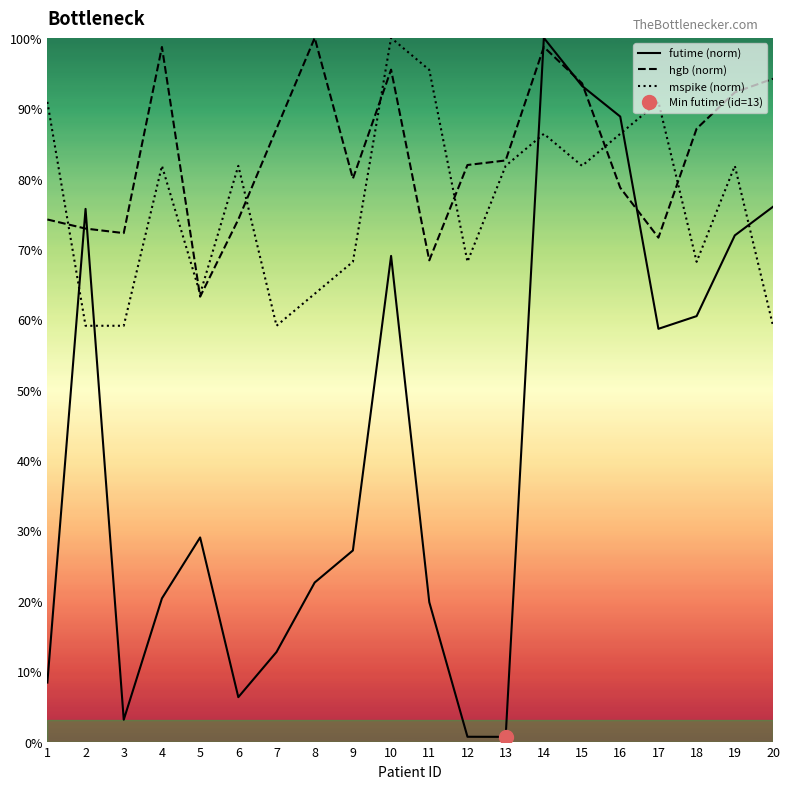

How many interior local valleys does the futime series have?

4